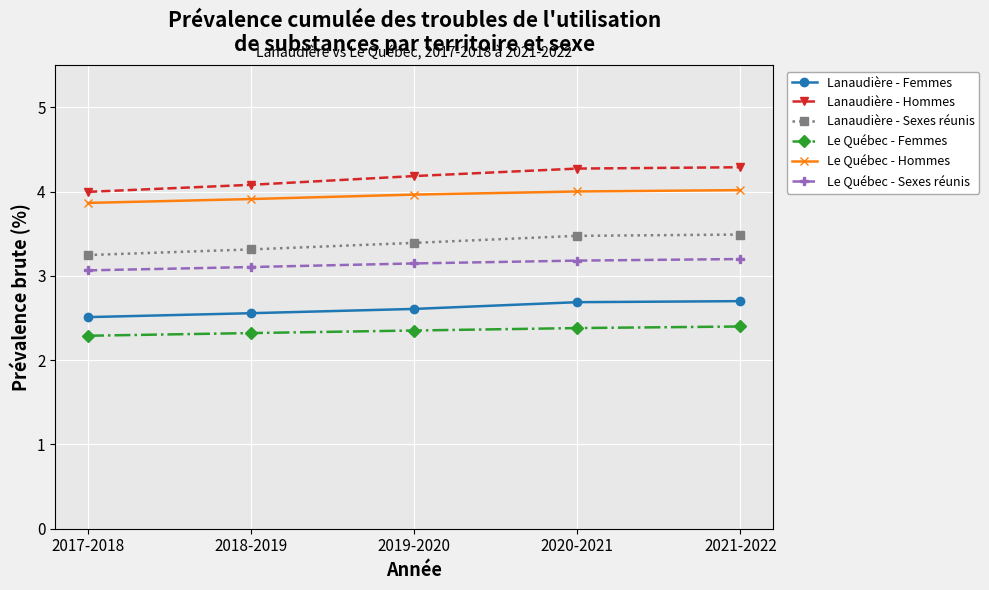

Read the Lanaudière - Sexes réunis value at 2020-2021.

3.5